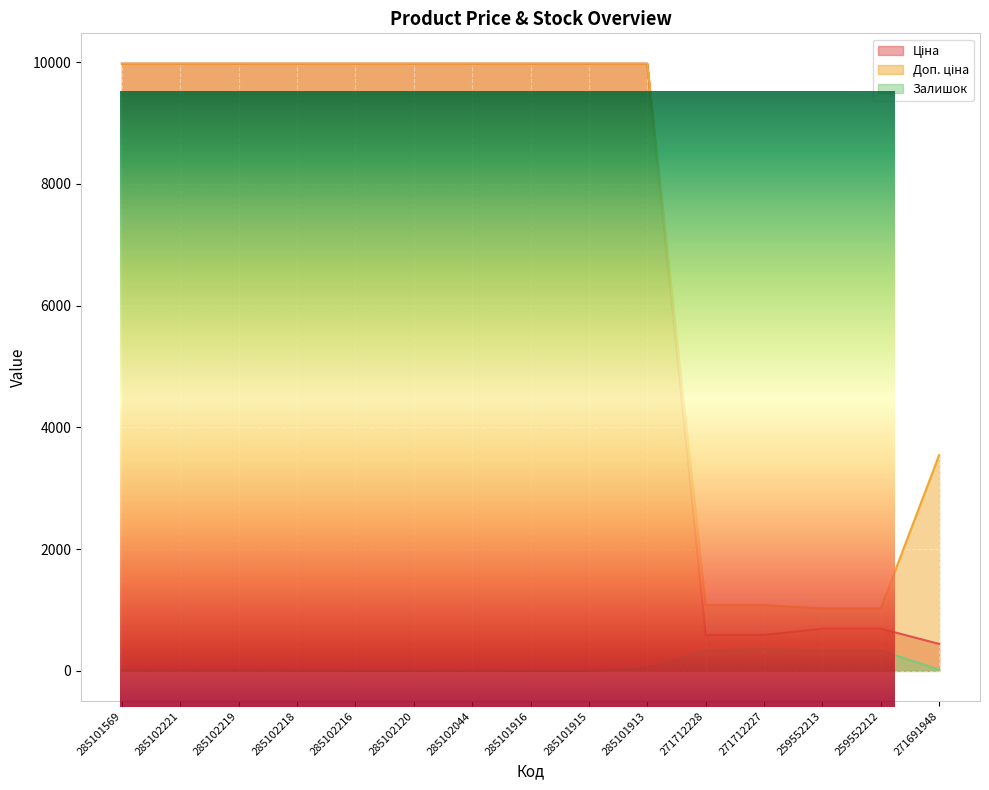

How many data points in Залишок are above 7?

7